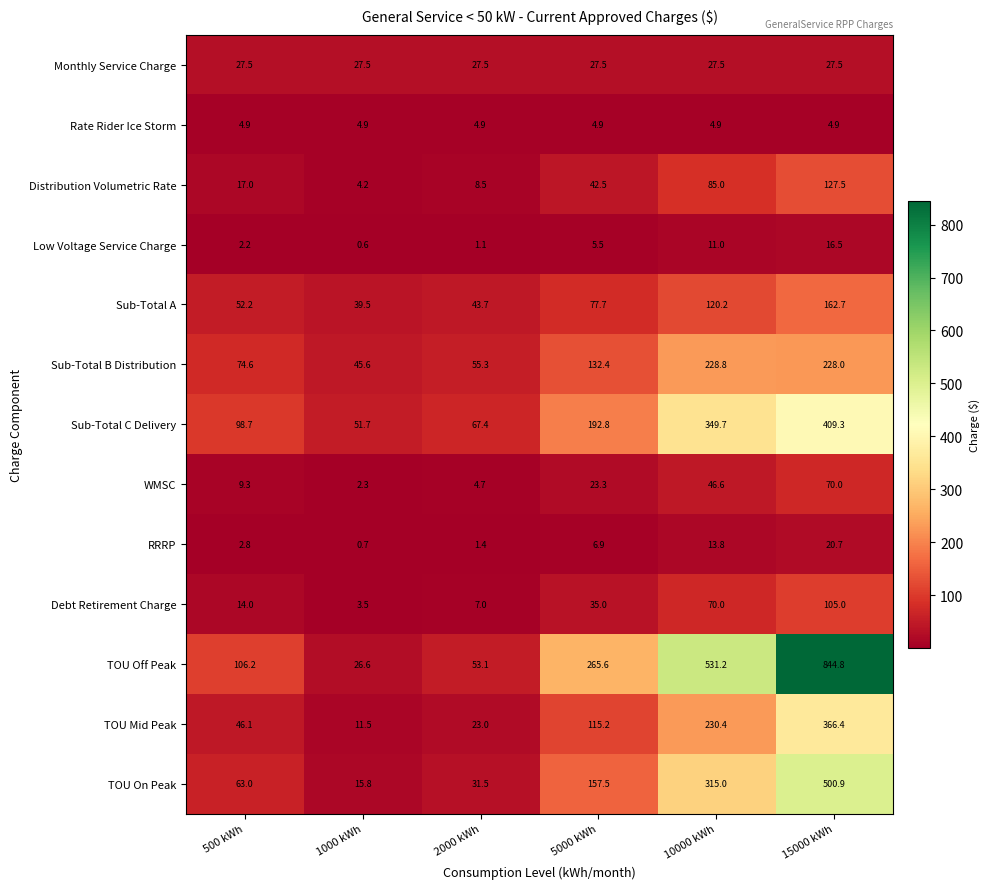

Between 1000 kWh and 5000 kWh, which series saw the biggest shift?

TOU Off Peak